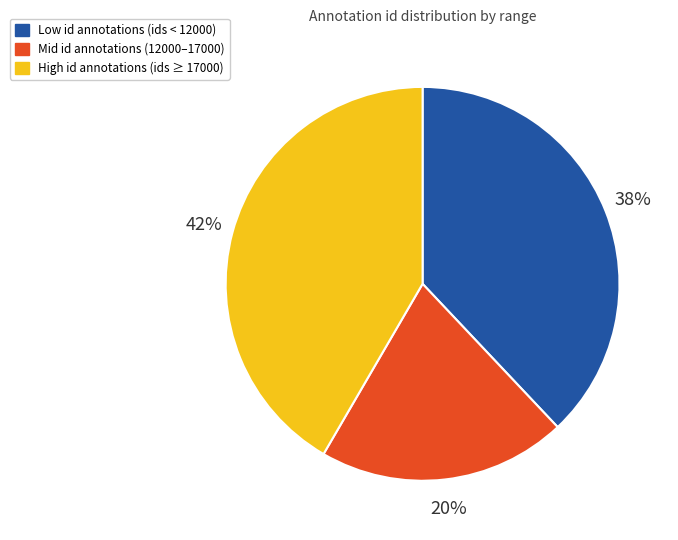

Does any single category account for the majority?

No